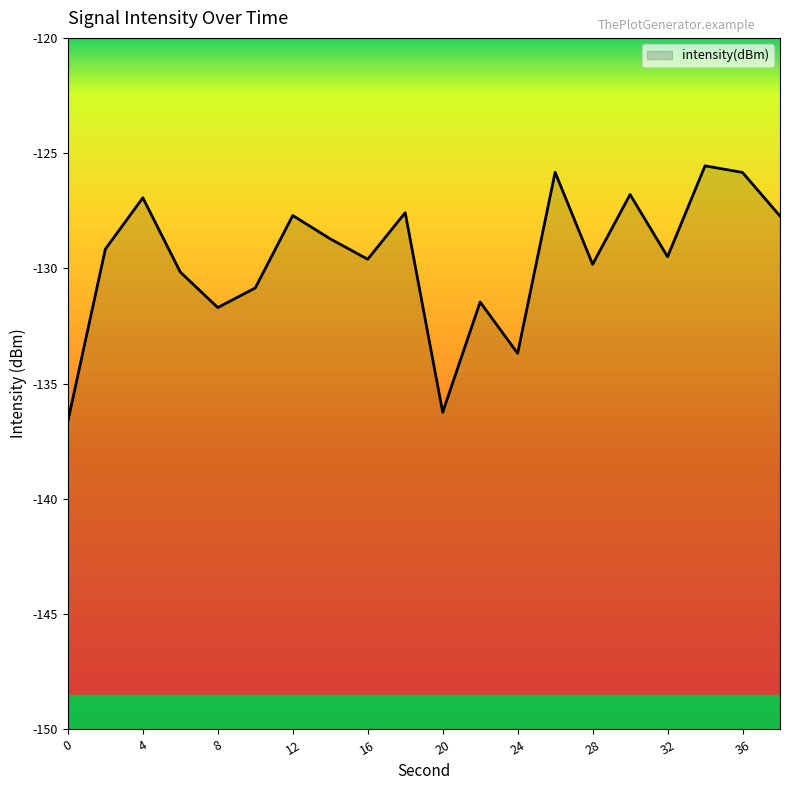

How many distinct data groups are displayed?

1